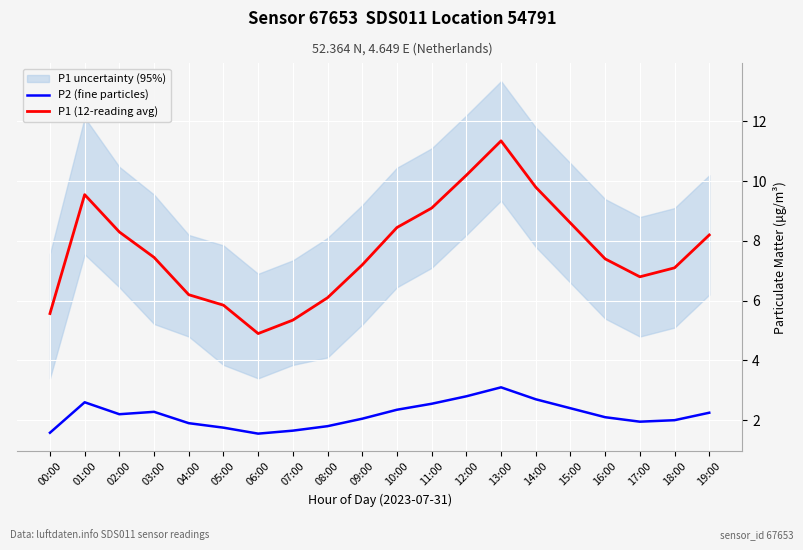

At how many categories does at least one series exceed 1?

20